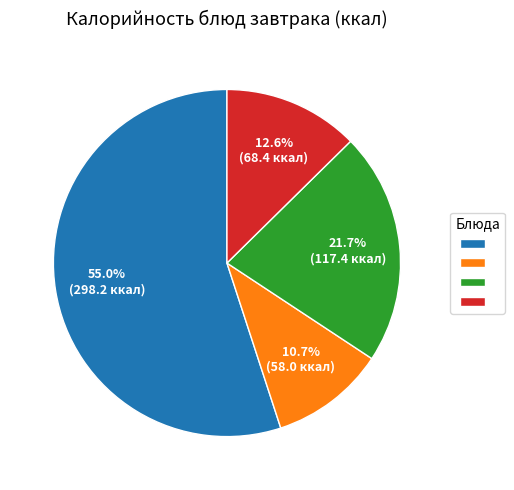

Does any single category account for the majority?

Yes